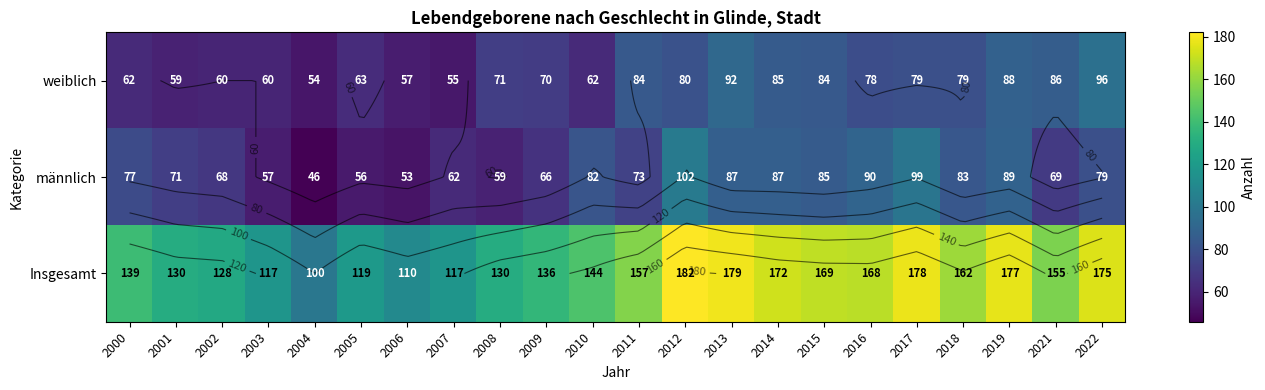

The männlich series shows 57 at 2003. True or false?

True